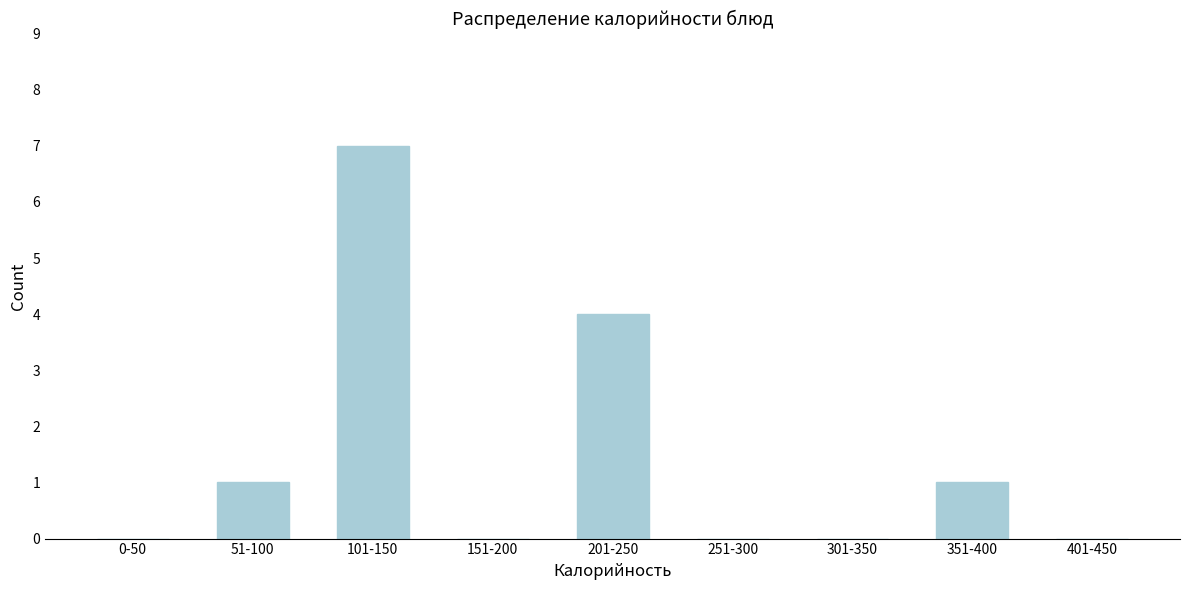

Reading left to right, extract all data points from this chart.

0-50=0	51-100=1	101-150=7	151-200=0	201-250=4	251-300=0	301-350=0	351-400=1	401-450=0